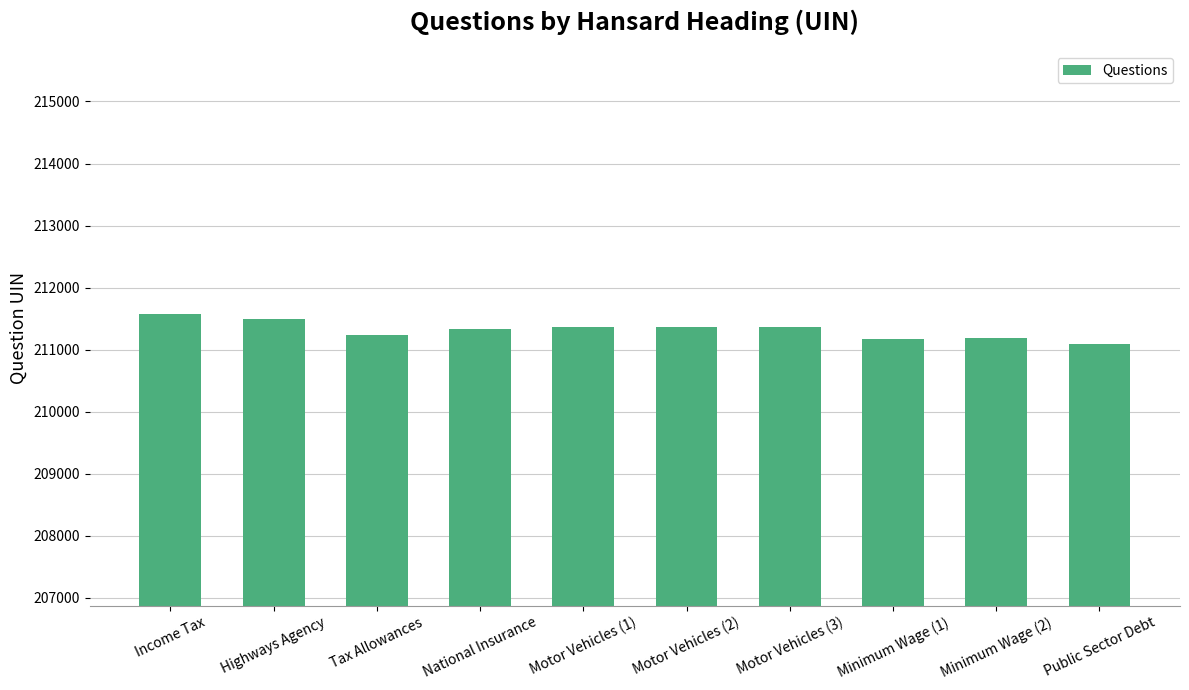

At which category does the chart reach its minimum across all series?

Public Sector Debt